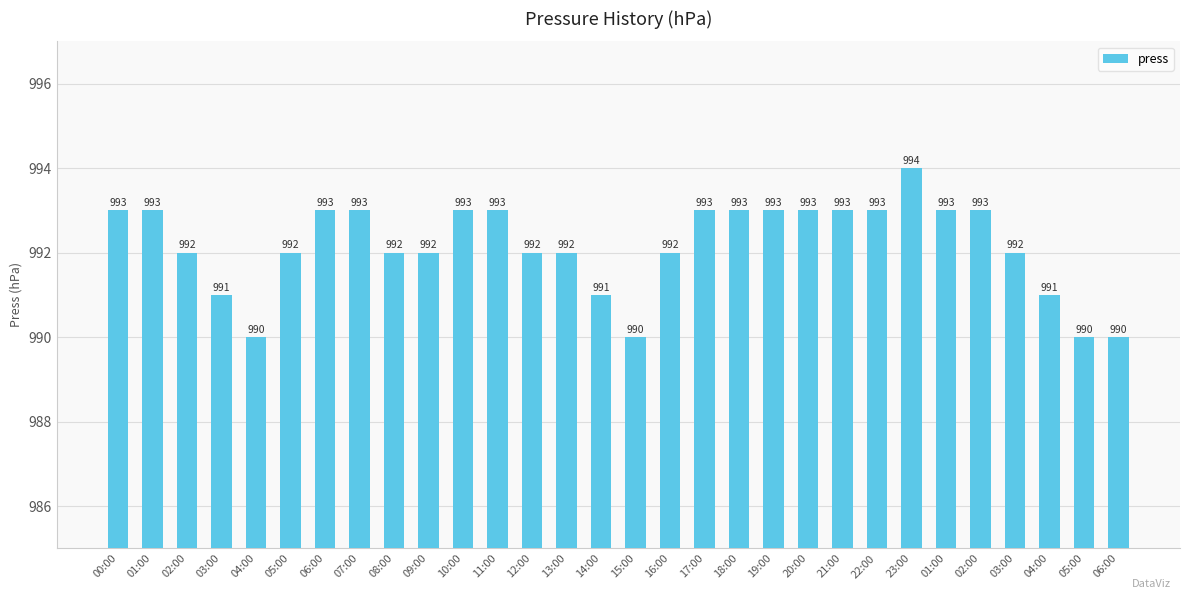

The value at 02:00 is 993. True or false?

True